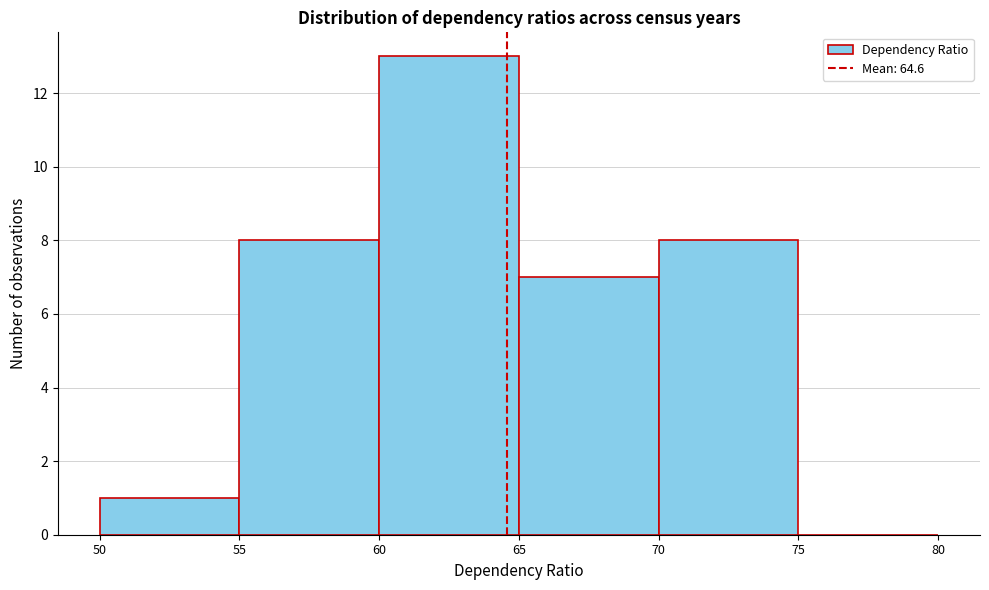

Reading left to right, transcribe this chart: for each bar, give the range it covers on the x-axis and its height. The values are not printed on the chart, so give them approximately, as read against the axis.

50 to 55: 1
55 to 60: 8
60 to 65: 13
65 to 70: 7
70 to 75: 8
75 to 80: 0